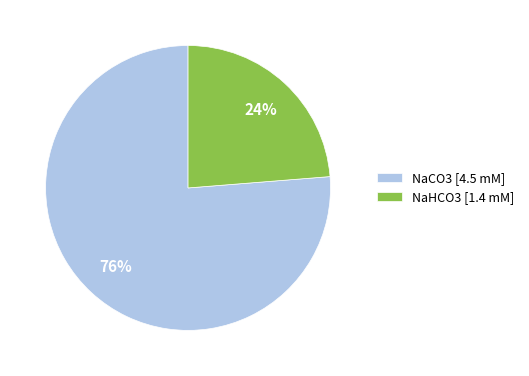

Between NaHCO3 [1.4 mM] and NaCO3 [4.5 mM], which is larger?

NaCO3 [4.5 mM]